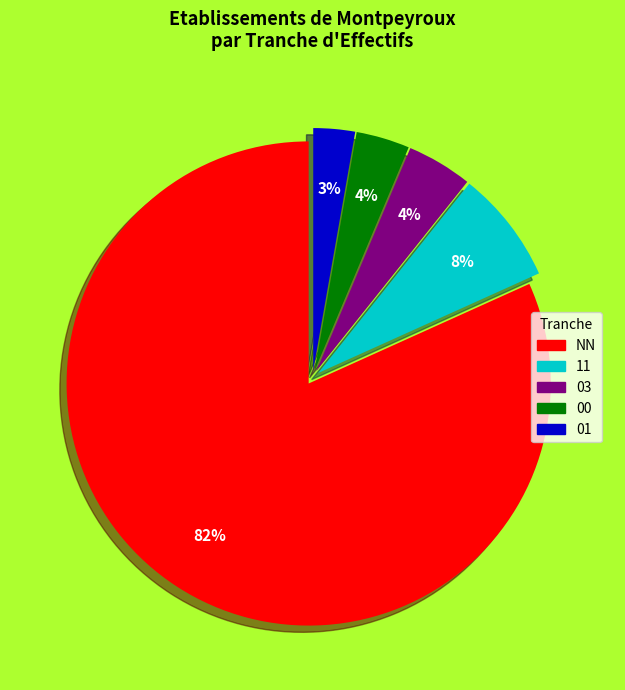

Combined, do NN and 03 account for over 50%?

Yes